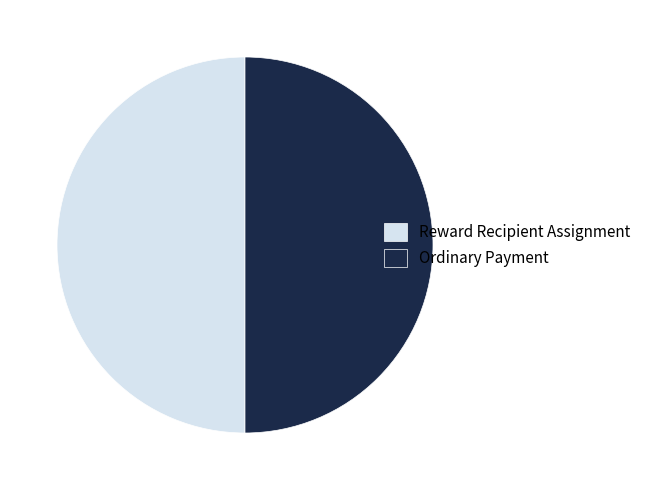

True or false: Ordinary Payment accounts for 39% of the total.

False